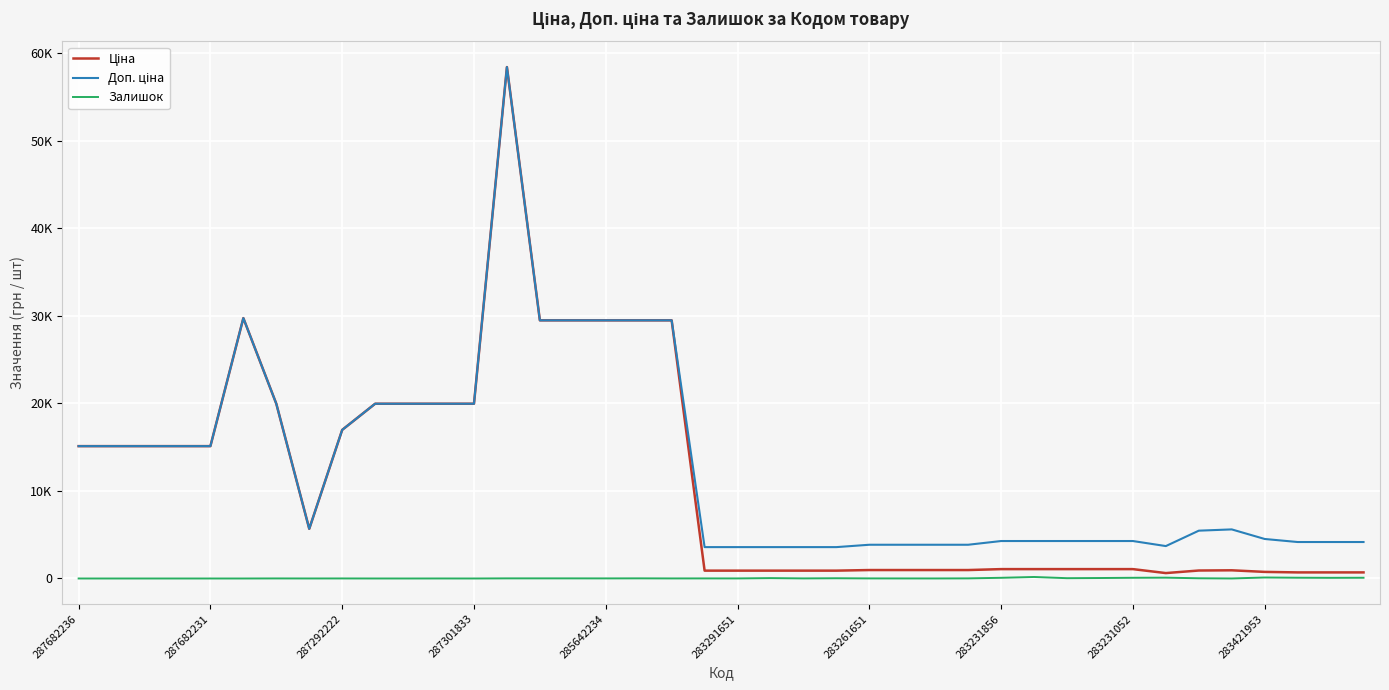

Is this an area chart (filled region under the line)?

No